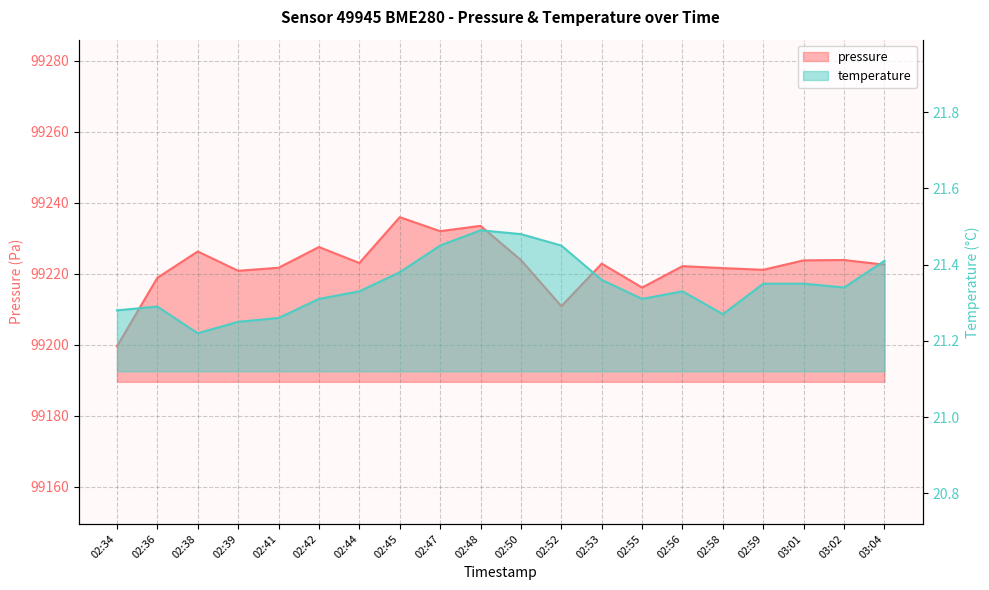

How many lines are shown in the chart?

2